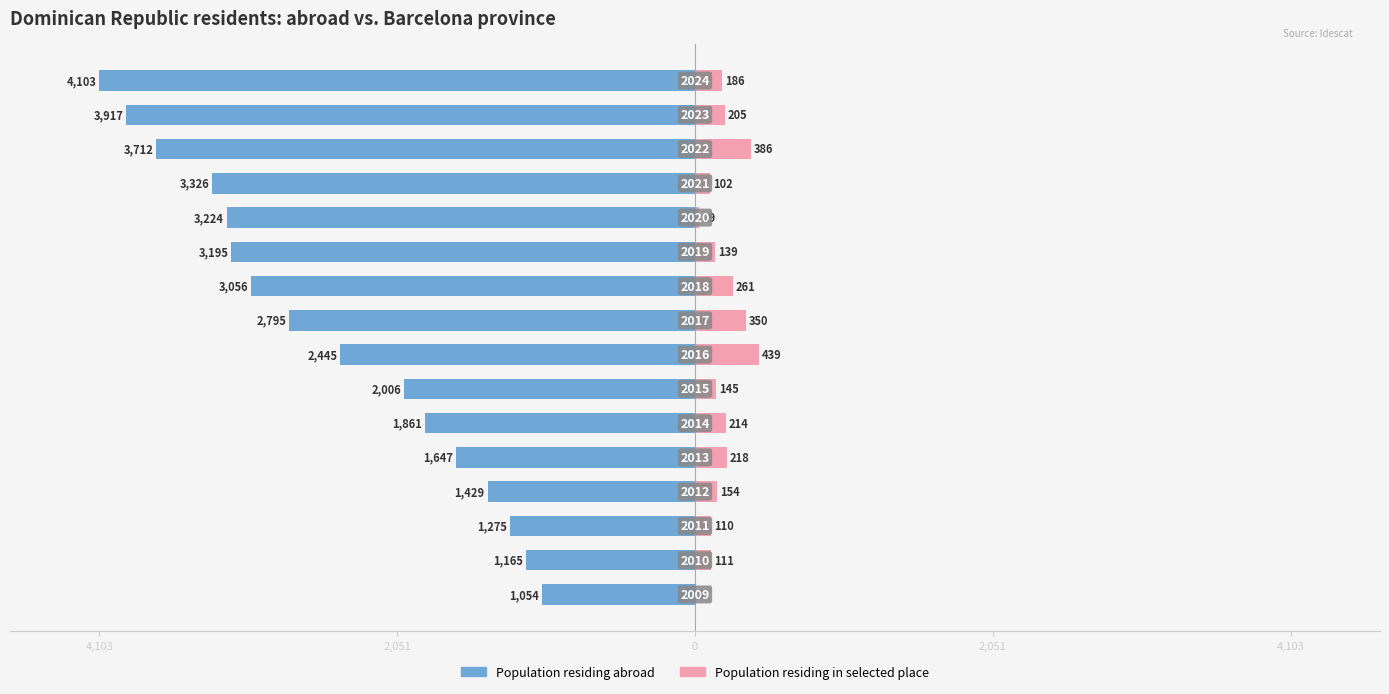

What is the average value of the Population residing in selected place series?

191